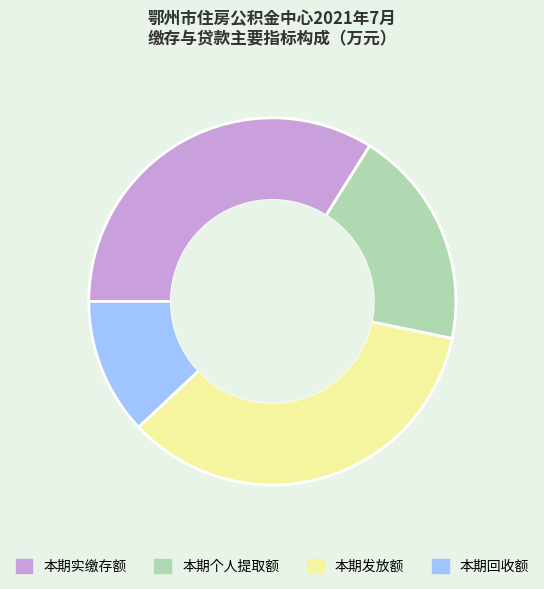

Does any single category account for the majority?

No